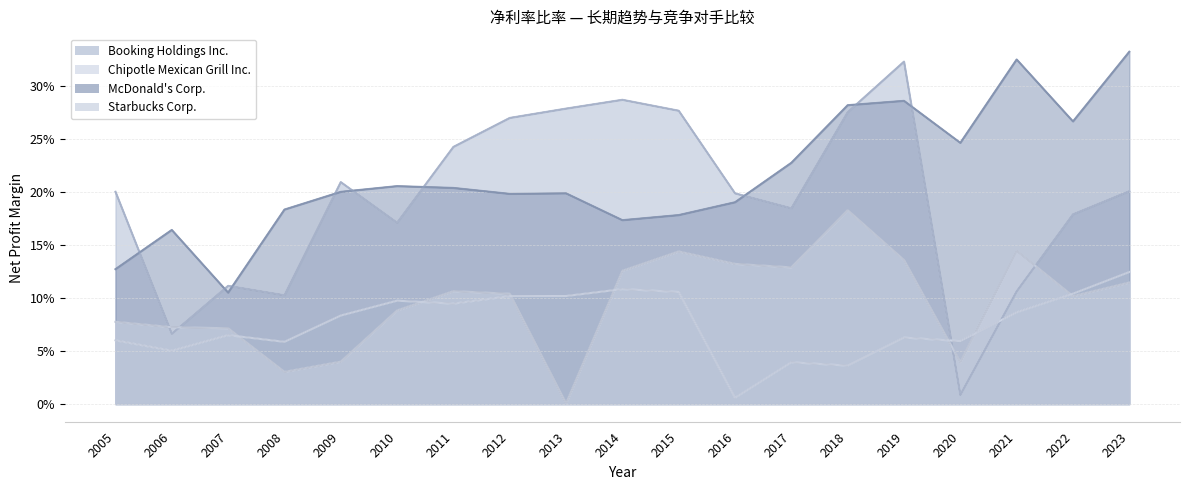

After their last crossing, which series has the higher values: Starbucks Corp. or Chipotle Mexican Grill Inc.?

Chipotle Mexican Grill Inc.